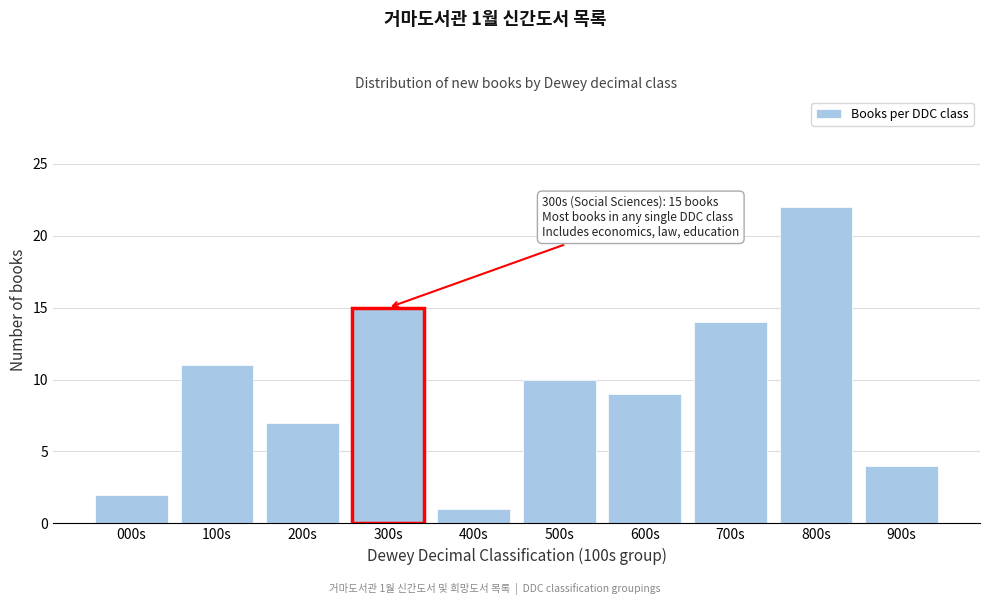

Reading right to left, transcribe all the data shown in this chart.

4	22	14	9	10	1	15	7	11	2